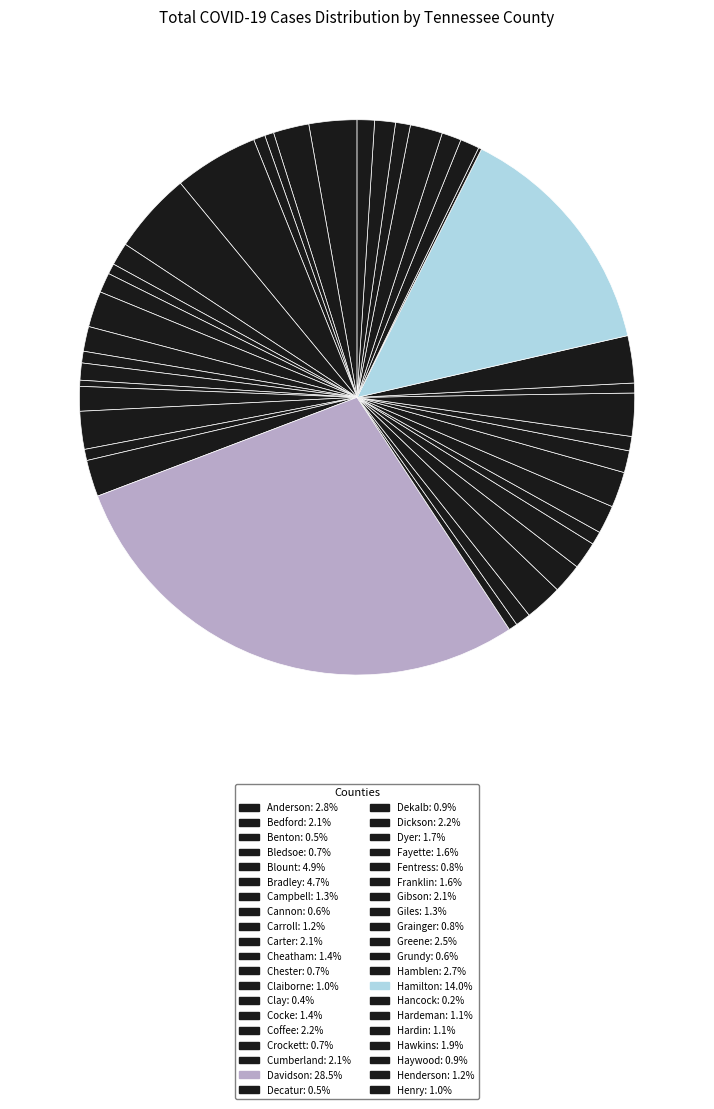

Is the sum of Fayette and Fentress greater than half?

No